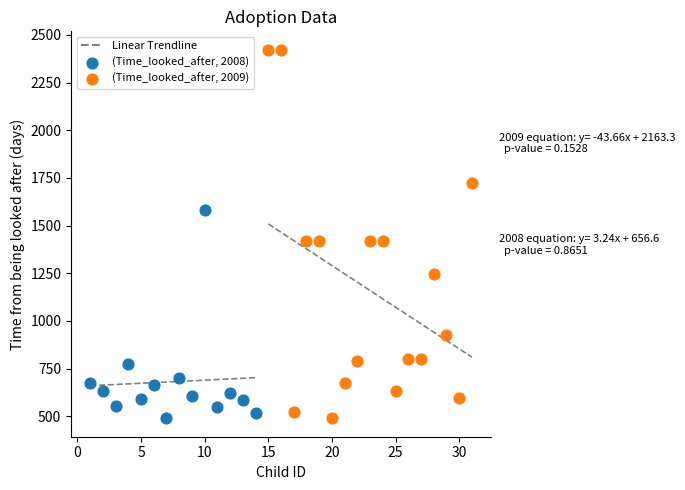

Which series contains the highest Y value?

(Time_looked_after, 2009)